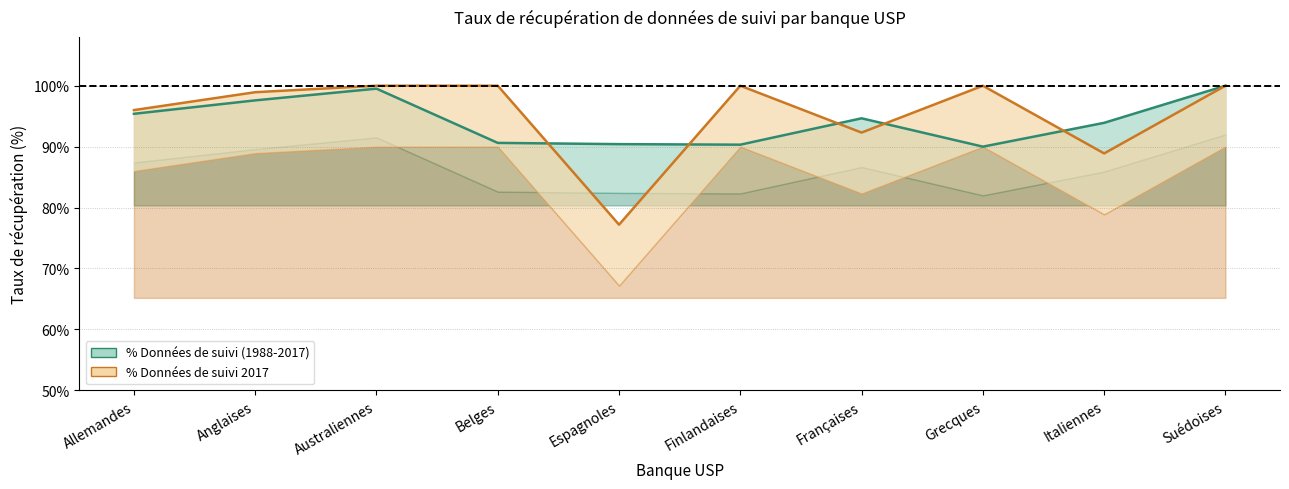

What are all the series names shown in the legend?

% Données de suivi 1988-2017, % Données de suivi 2017